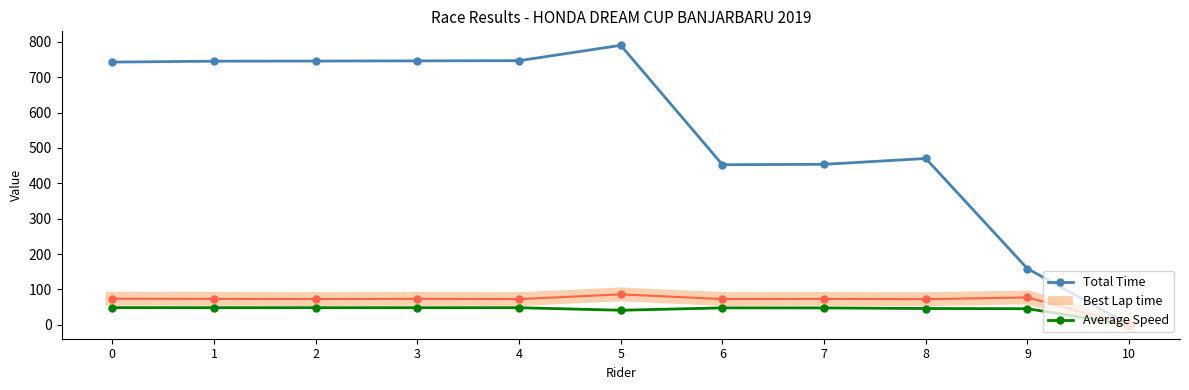

What is the total value across all series at 7?

574.5